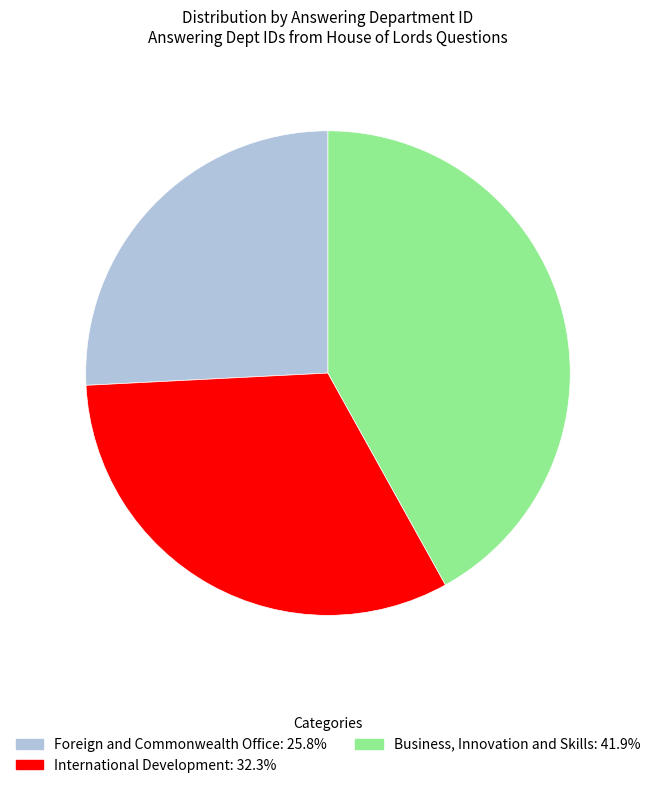

The International Development slice represents 32% of the pie. True or false?

True